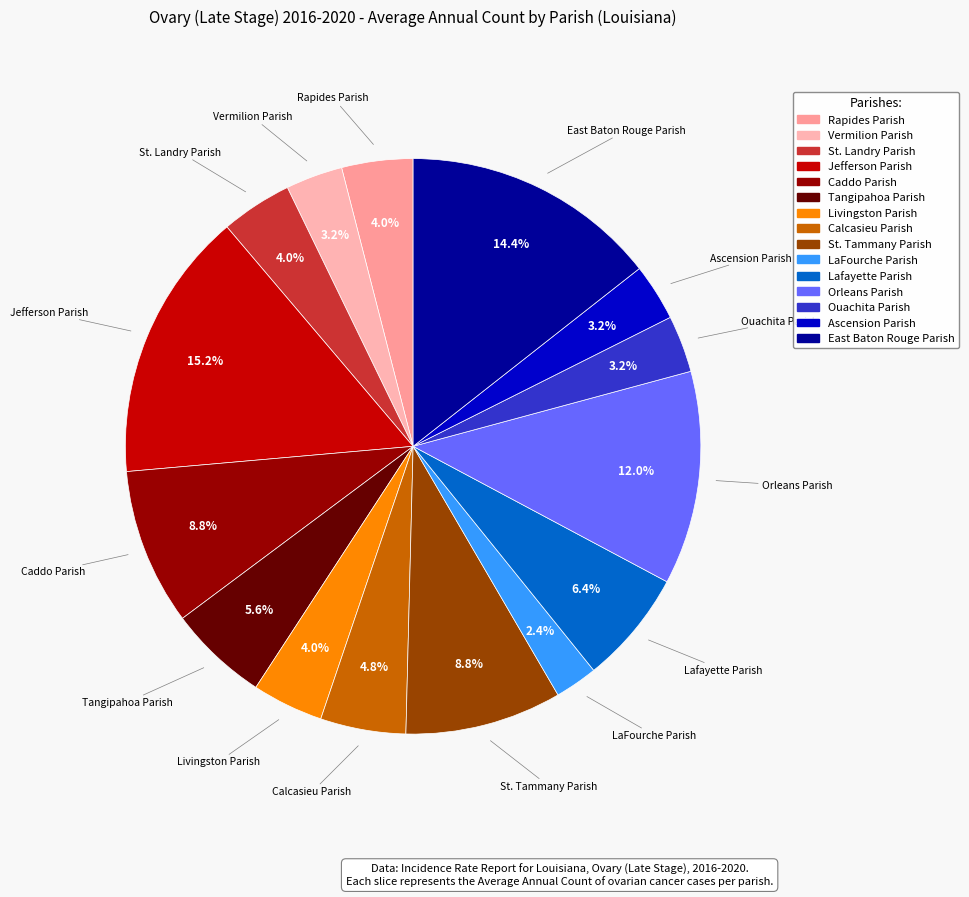

To the nearest percent, what is the average slice percentage?

7%